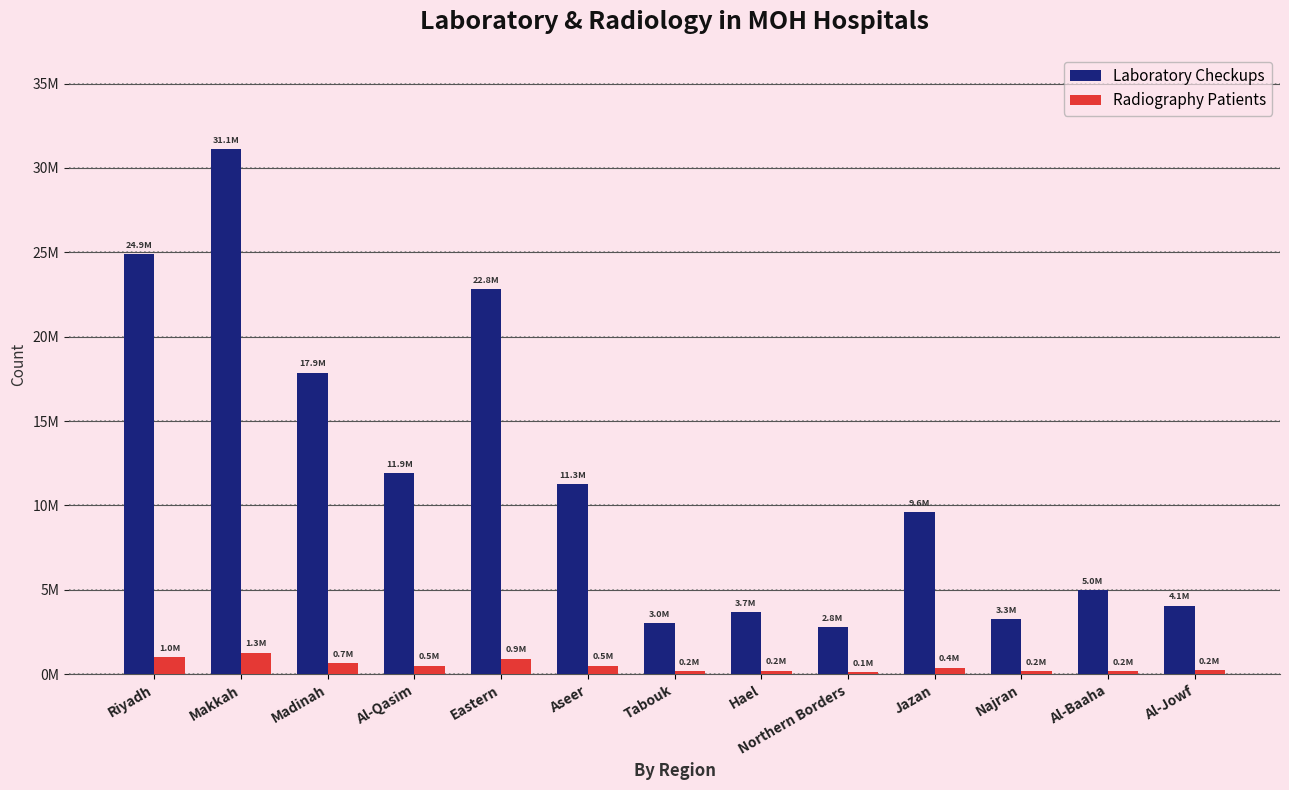

Is it true that Radiography Patients equals 507763 at Aseer?

True